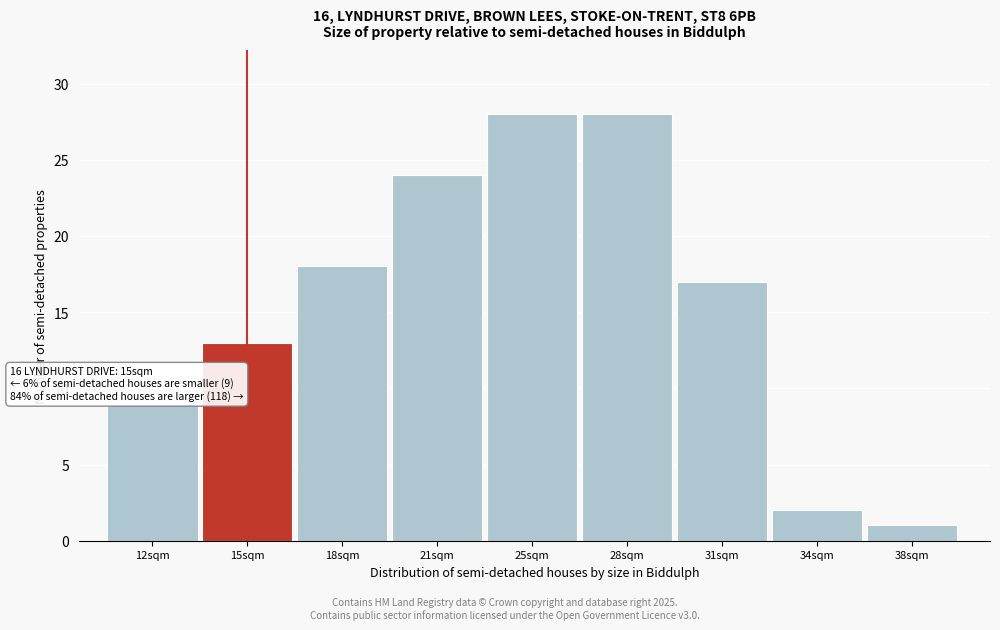

Reading right to left, list all the values displayed in this chart.

1	2	17	28	28	24	18	13	9